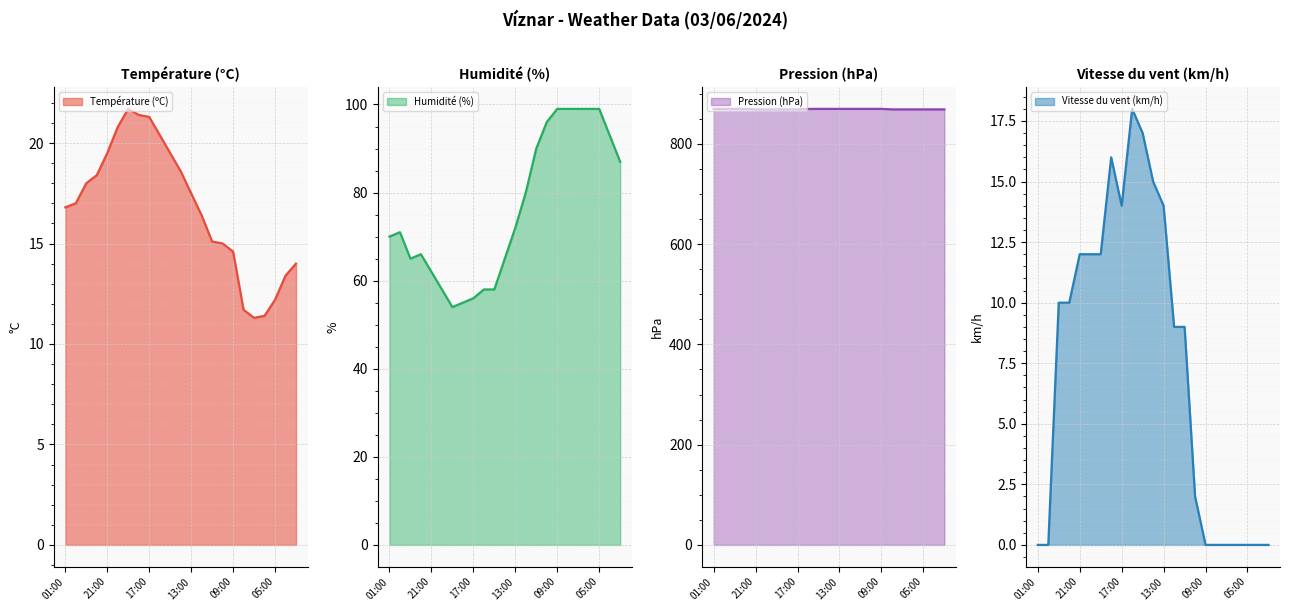

What is the sum of the Humidité (%) values at 15:00 and 14:00?

123.0